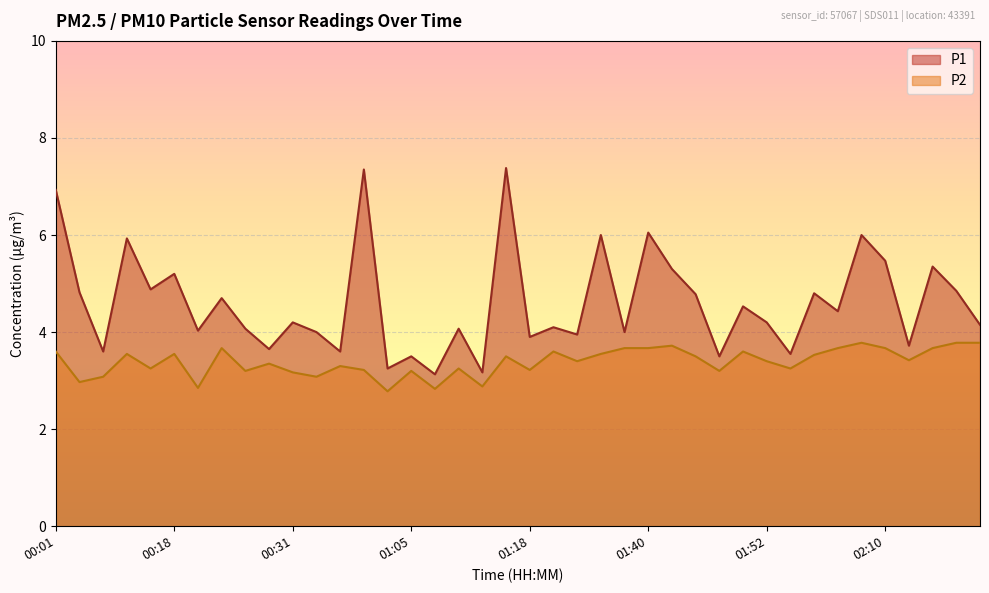

What is the value of the P2 point at the 13th from the left?

3.3